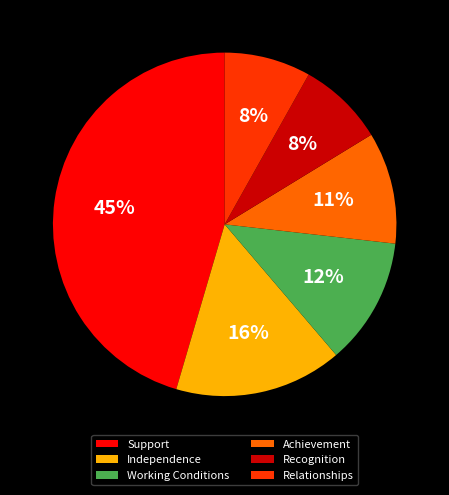

Does Working Conditions represent more than half of the total?

No